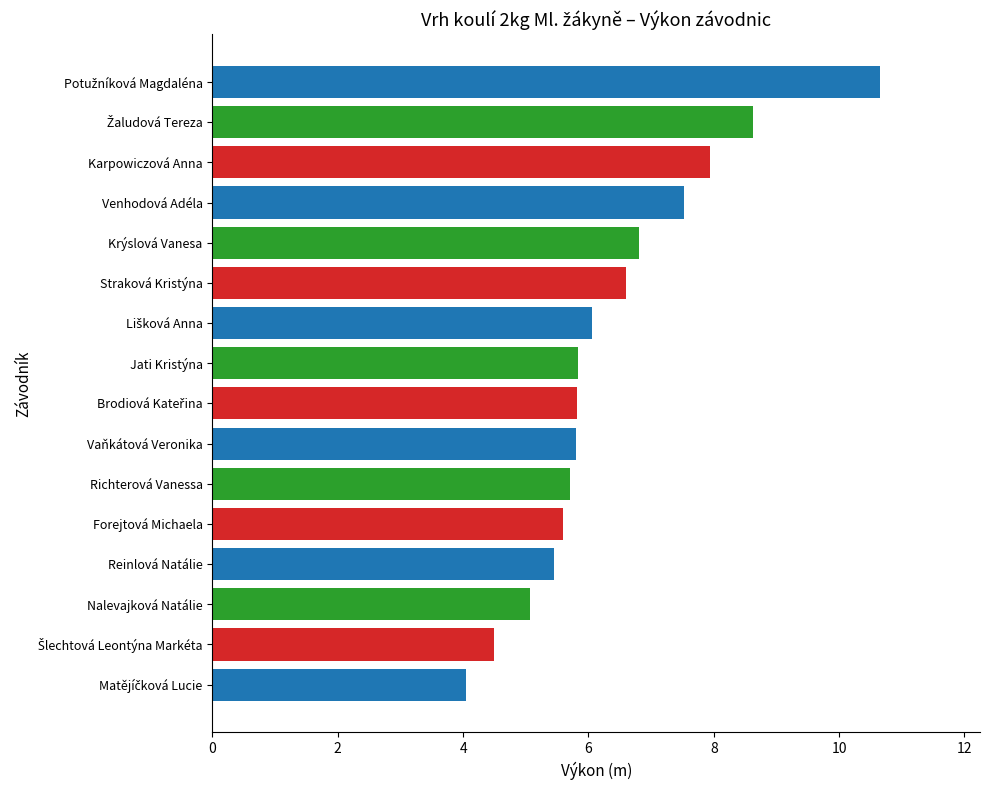

What is the difference between the maximum and minimum values?

6.6